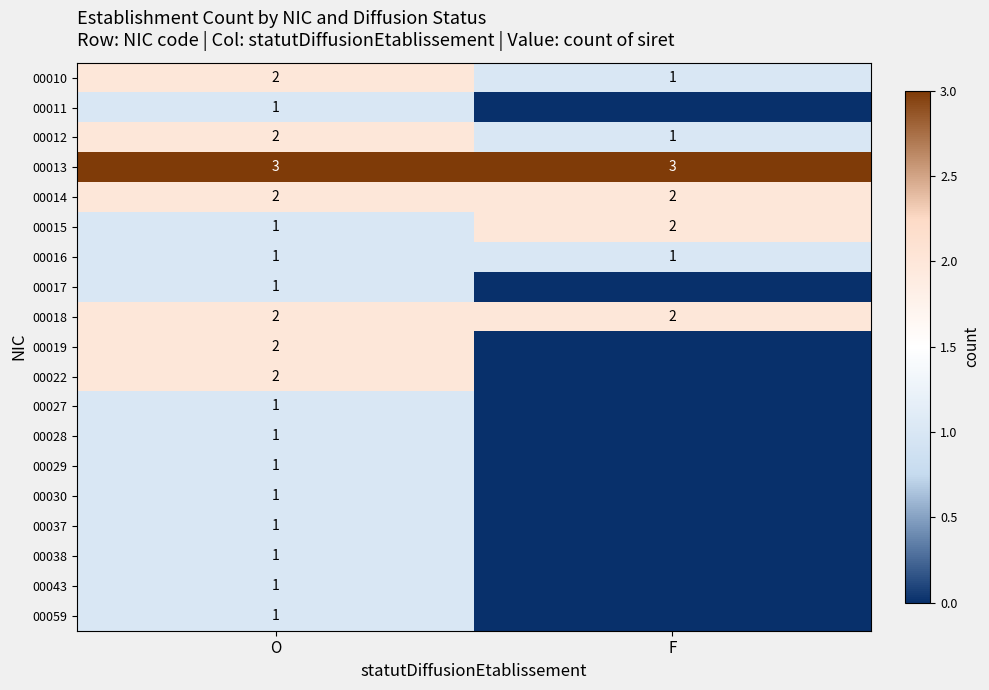

What is the average value of the 00013 series?

3